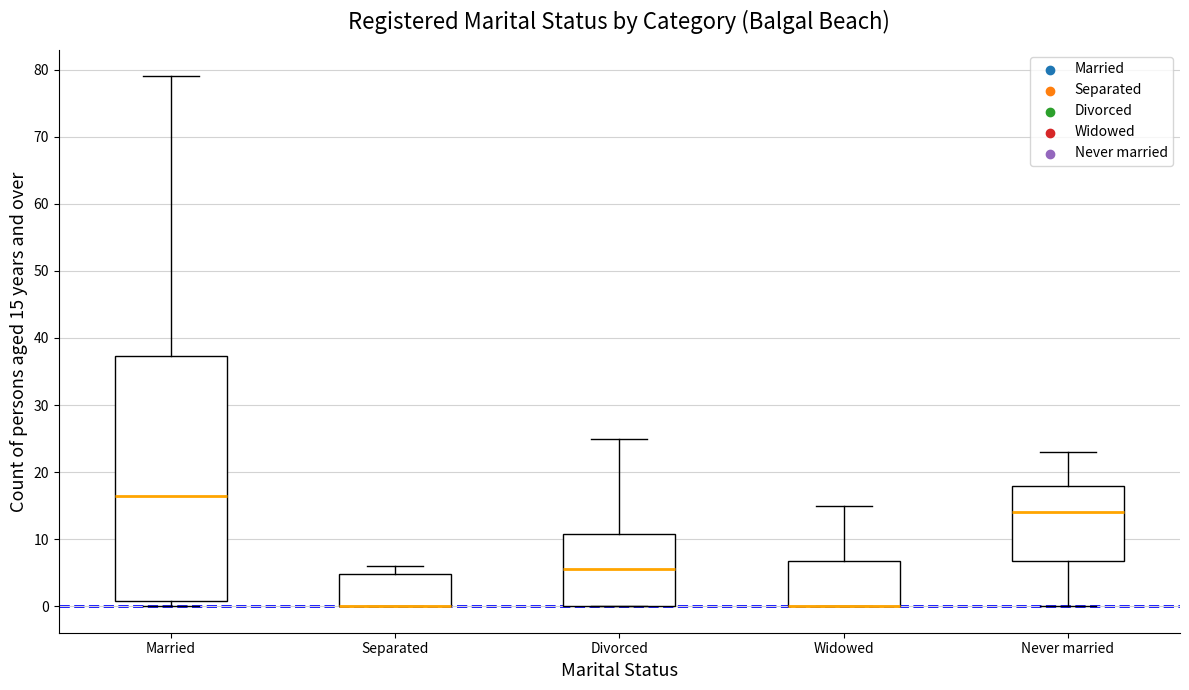

Reading left to right, transcribe this box plot: for each box, give where its median line is, the range the box spans, and where its two whiskers end, as read against the y-axis. The values are not printed on the chart, so give them approximately, as read against the axis.

Married: median 17, box 1 to 37, whiskers 0 to 79
Separated: median 0 (drawn on the box's lower edge), box 0 to 5, whiskers 0 to 6
Divorced: median 6, box 0 to 11, whiskers 0 to 25
Widowed: median 0 (drawn on the box's lower edge), box 0 to 7, whiskers 0 to 15
Never married: median 14, box 7 to 18, whiskers 0 to 23